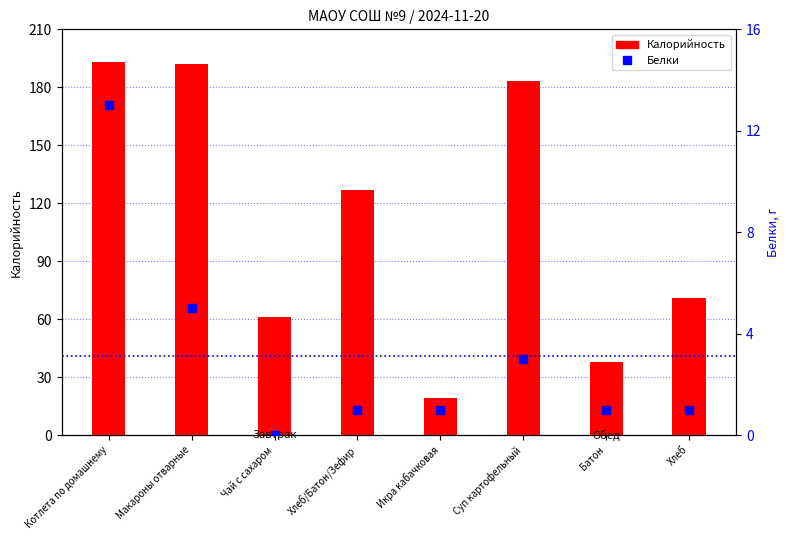

Is the value of Калорийность at Хлеб/Батон/Зефир greater than the value of Белки at Хлеб/Батон/Зефир?

Yes